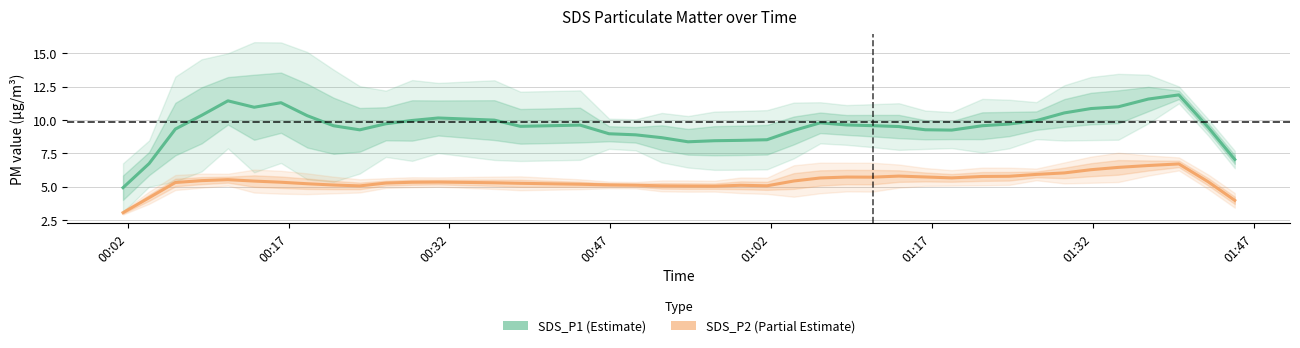

How many data points in SDS_P2 are less than 5?

3